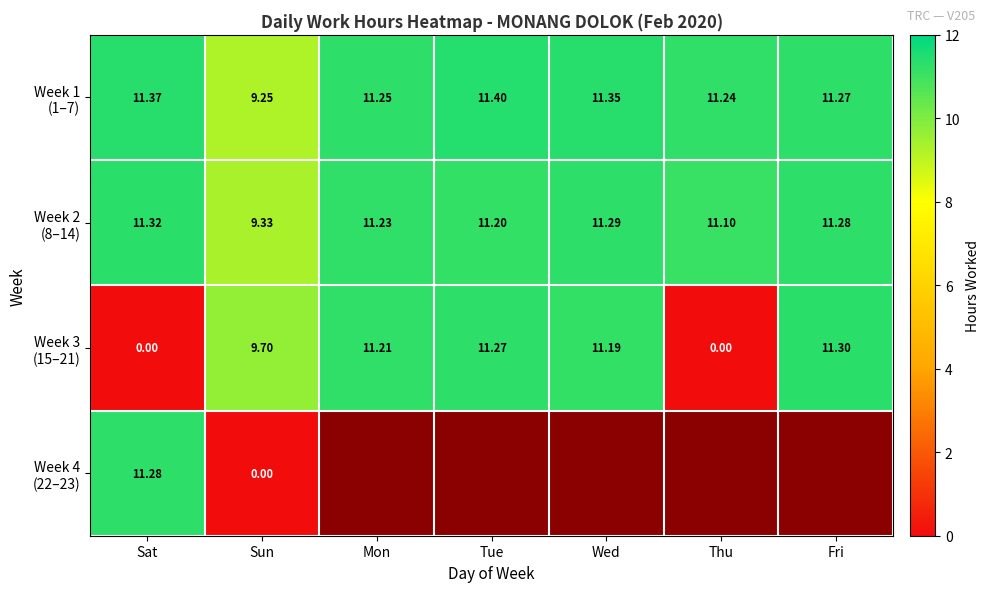

How many positive values does the Week 4 (22–23) series have?

1